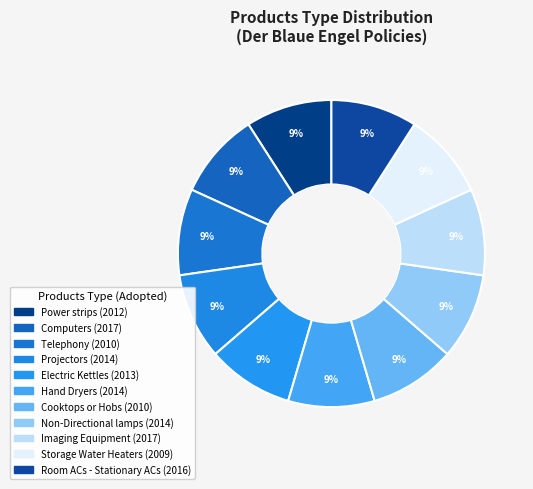

To the nearest percent, what percentage of the pie is Non-Directional lamps?

9%